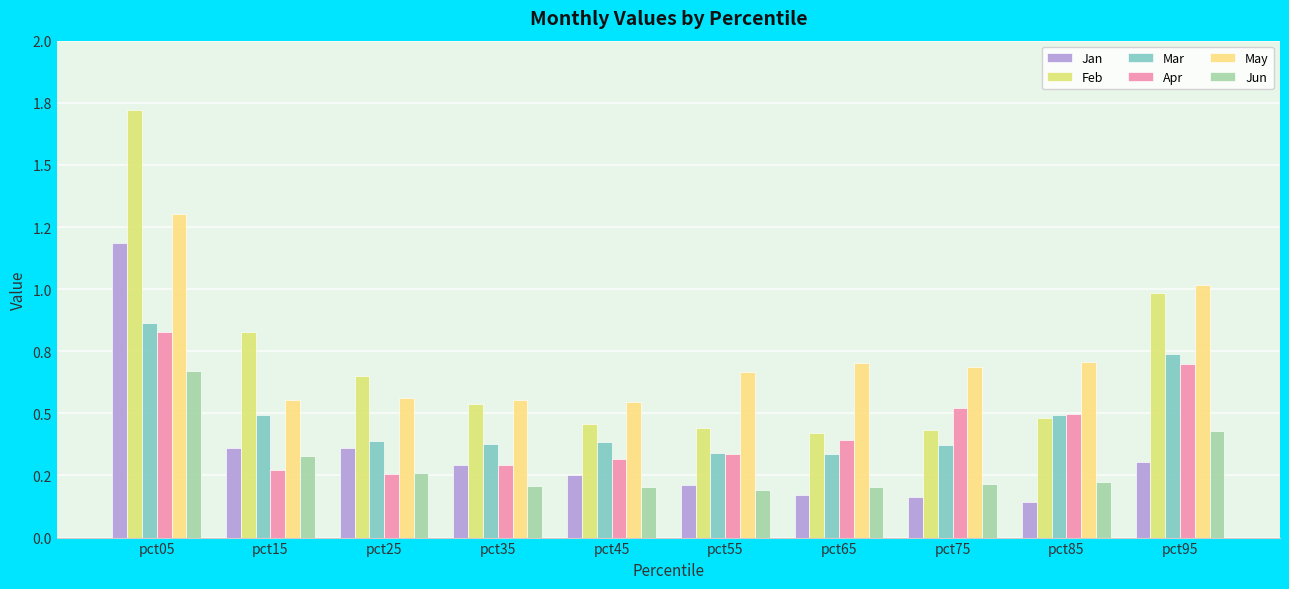

What is the sum of all Apr values?

4.4